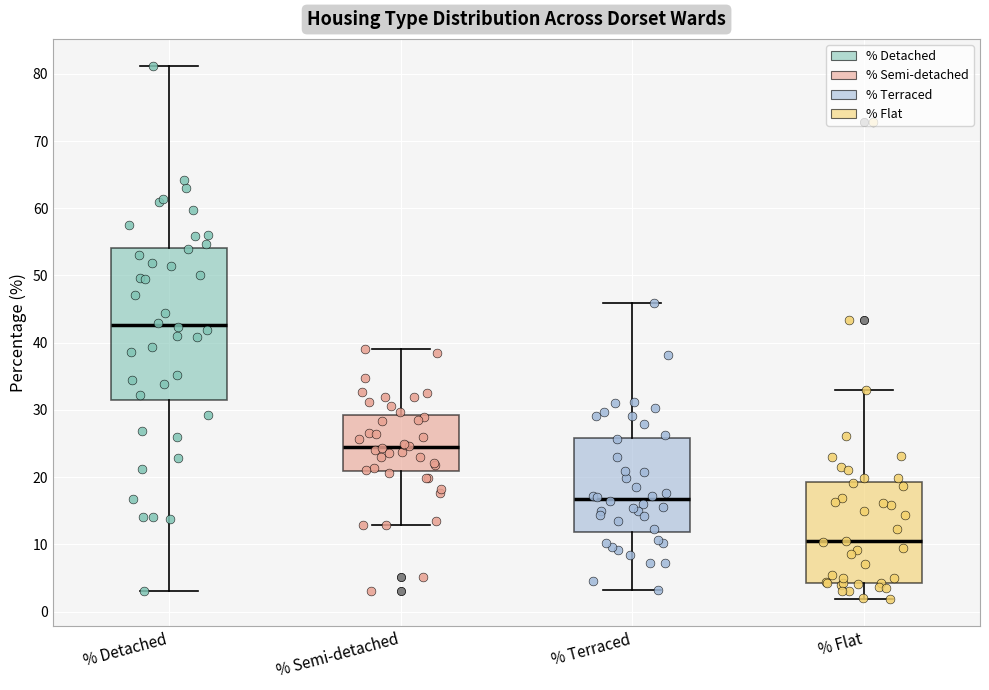

Reading left to right, read every box against the y-axis: the position of its median line, the range the box covers, and the ends of its whiskers. The values are not printed on the chart, so give them approximately, as read against the axis.

% Detached: median 43, box 31 to 54, whiskers 3 to 81
% Semi-detached: median 24, box 21 to 29, whiskers 13 to 39
% Terraced: median 17, box 12 to 26, whiskers 3 to 46
% Flat: median 10, box 4 to 19, whiskers 2 to 33